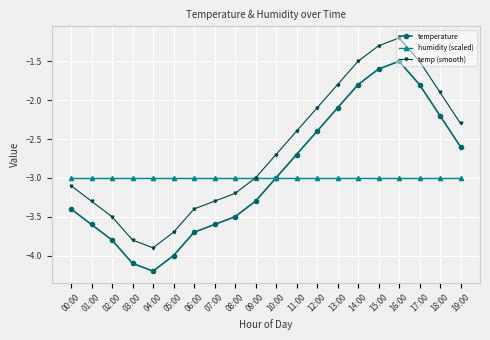

True or false: temp (smooth) and temperature cross at least once.

False